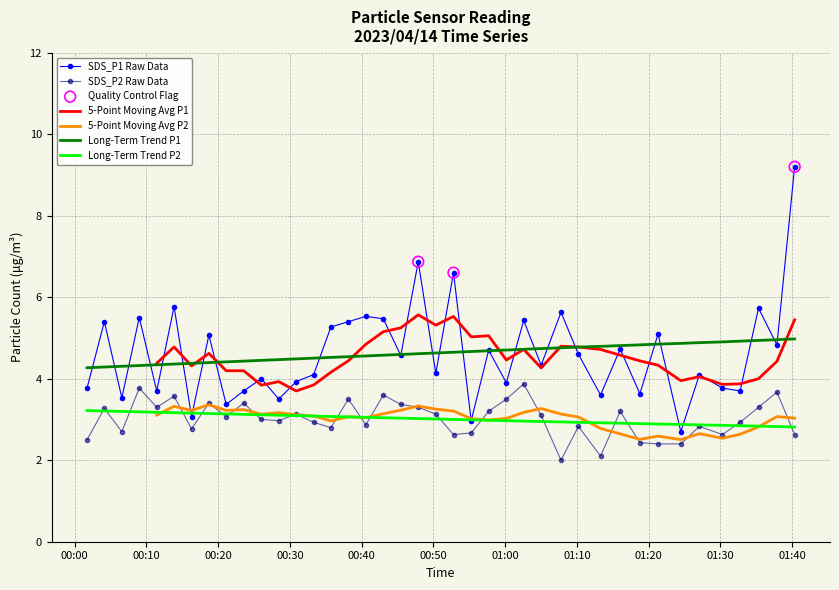

Which series contains the lowest Y value?

SDS_P2